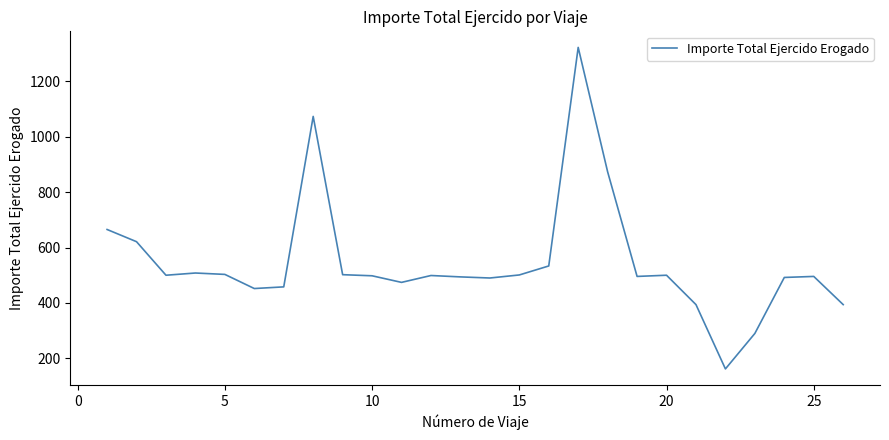

What is the minimum value shown in the chart?

162.0